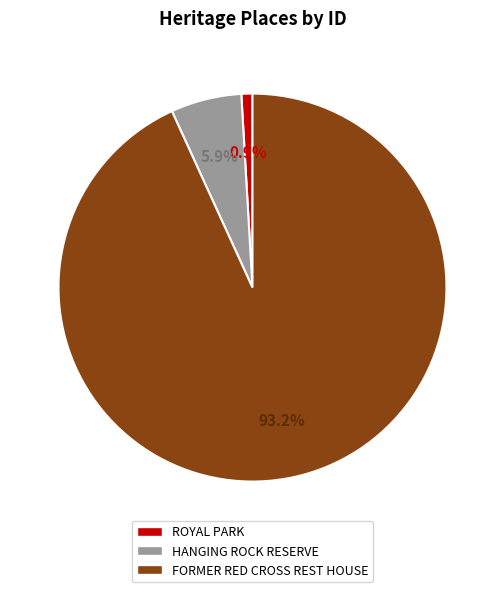

True or false: ROYAL PARK accounts for 1% of the total.

True